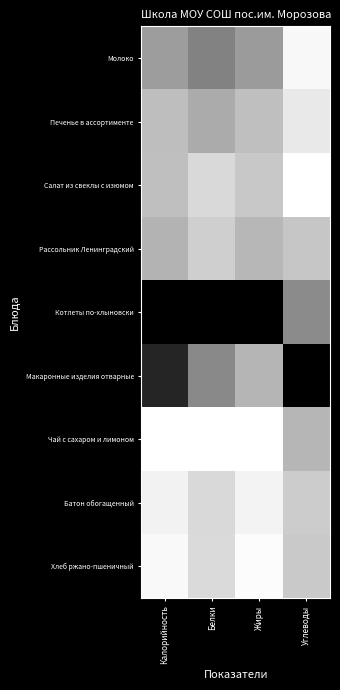

Rank the series by their maximum value, from highest to lowest.

Котлеты по-хлыновски, Макаронные изделия отварные, Молоко, Печенье в ассортименте, Рассольник Ленинградский, Чай с сахаром и лимоном, Салат из свеклы с изюмом, Хлеб ржано-пшеничный, Батон обогащенный